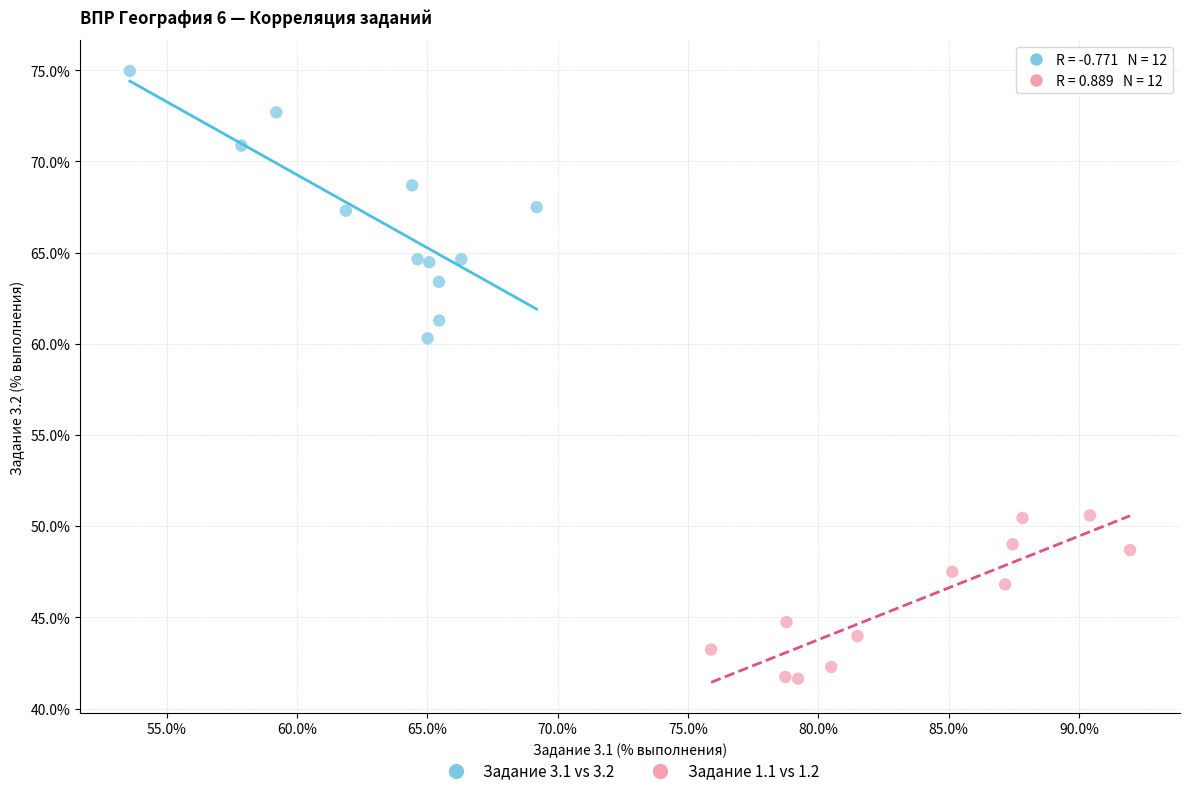

Which series has the widest spread of Y values?

Задание 3.1 vs 3.2